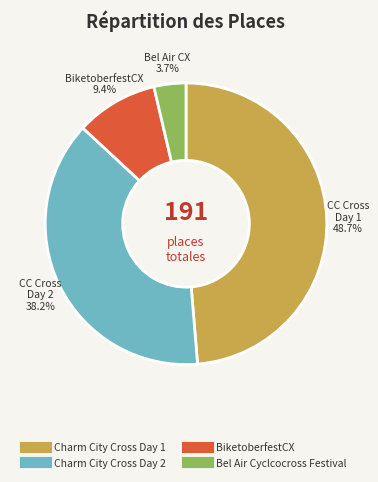

Do Bel Air Cyclcocross Festival and Charm City Cross Day 2 together represent more than half of the pie?

No